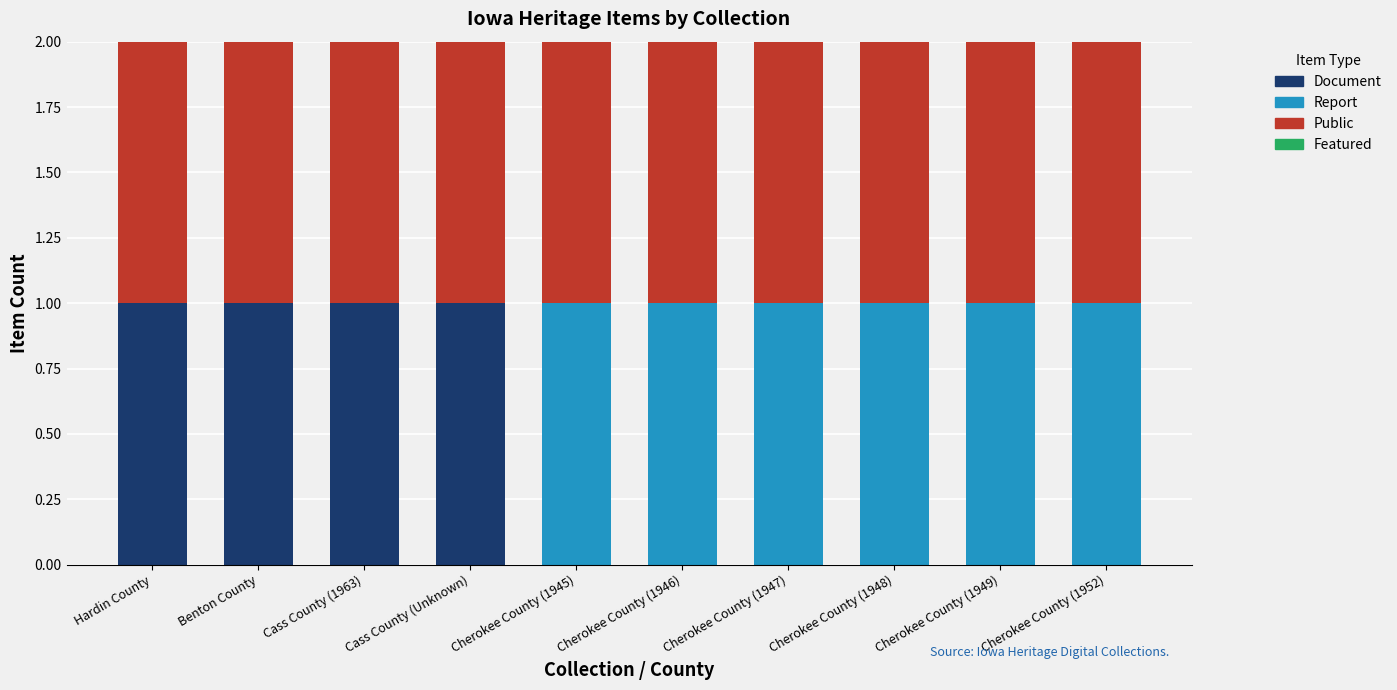

The Document series shows 0 at Cherokee County (1948). True or false?

True